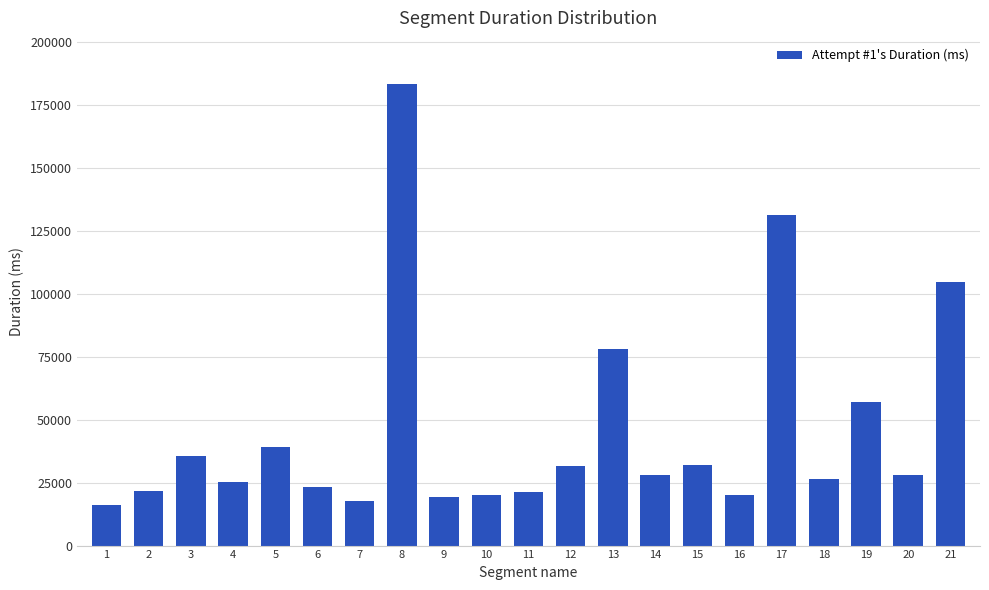

What is the difference between the maximum and minimum values?

166992